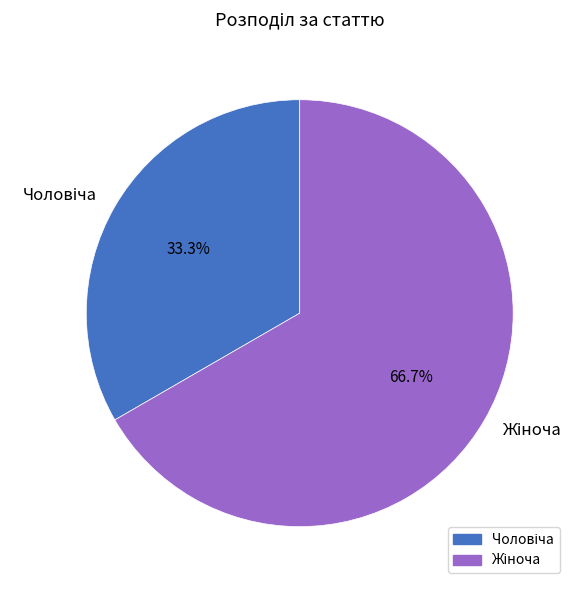

Does any single category account for the majority?

Yes